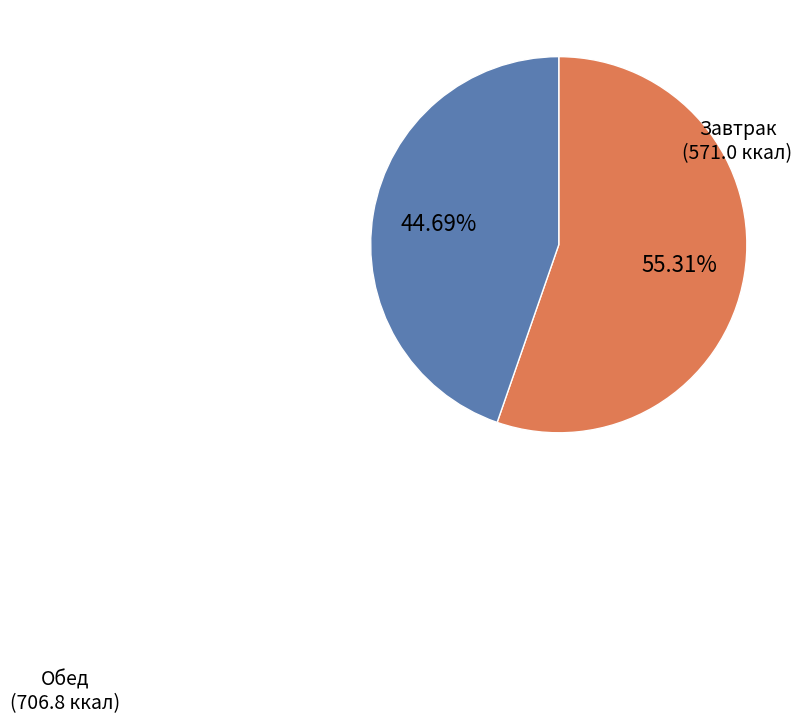

Does any single category account for the majority?

Yes